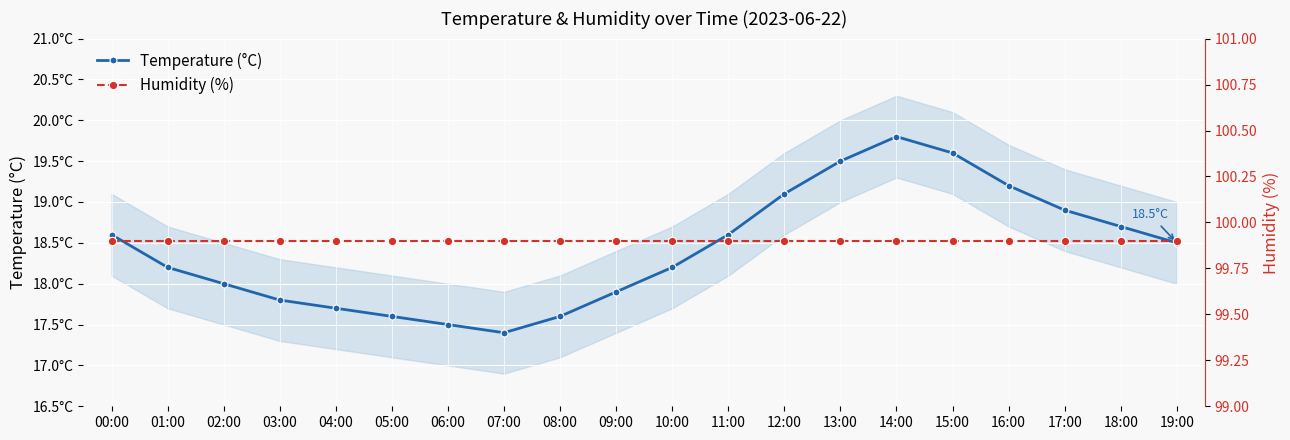

At which label does Humidity (%) reach its minimum?

00:00